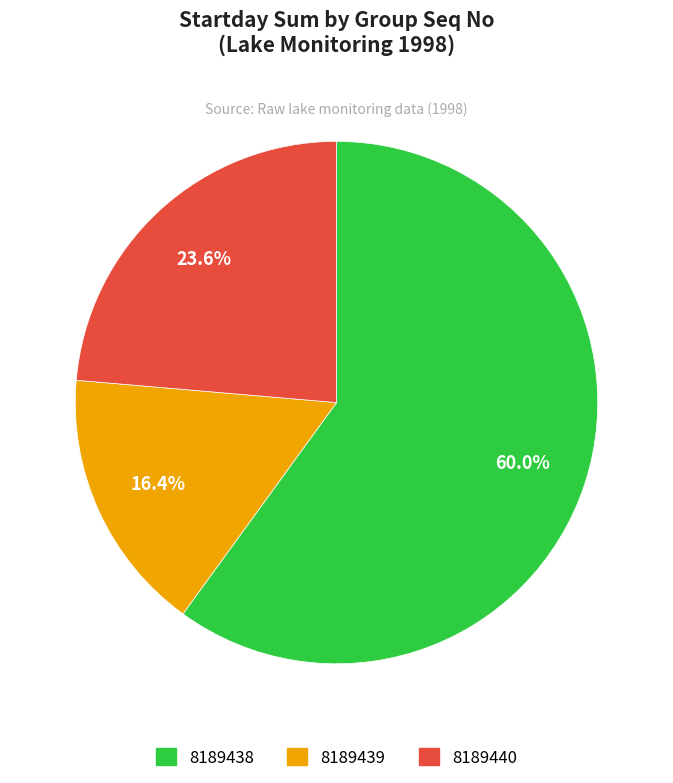

Between 8189440 and 8189438, which is larger?

8189438